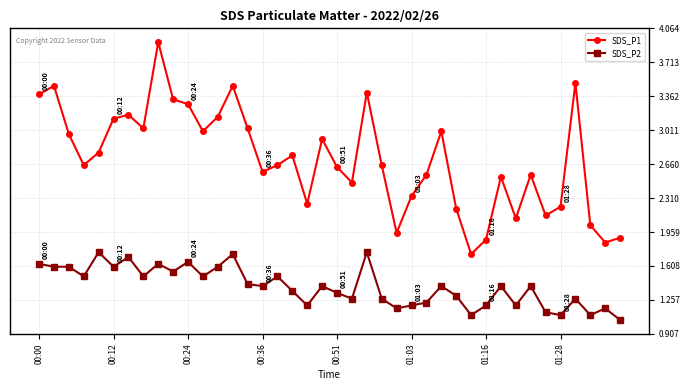

List the series in order of their peak value, lowest first.

SDS_P2, SDS_P1